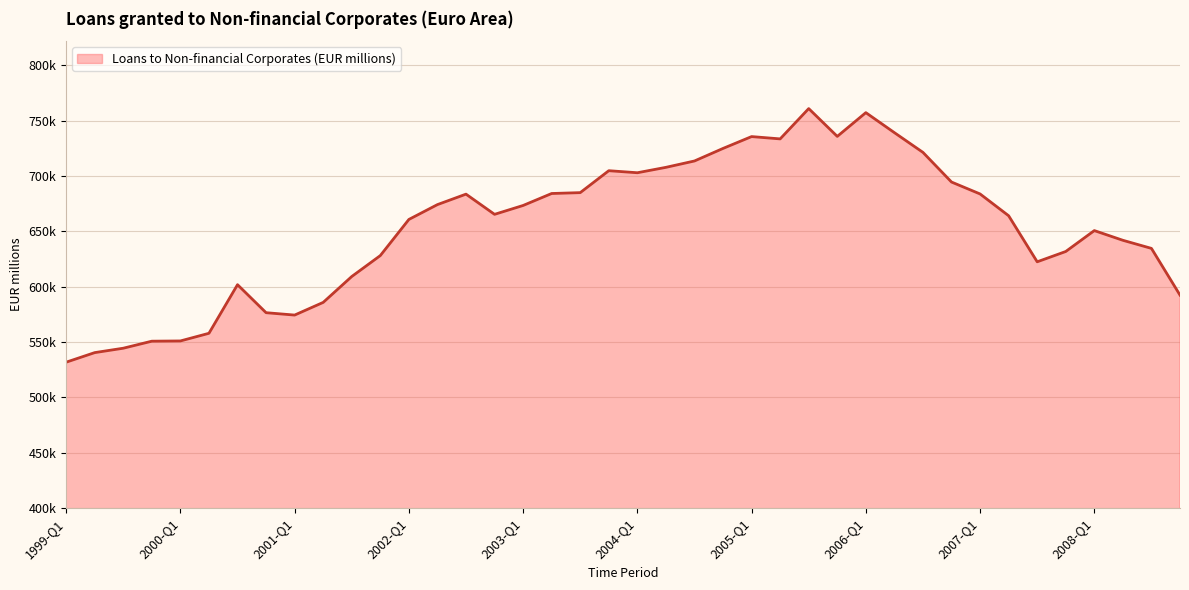

Does the chart have visible grid lines?

Yes